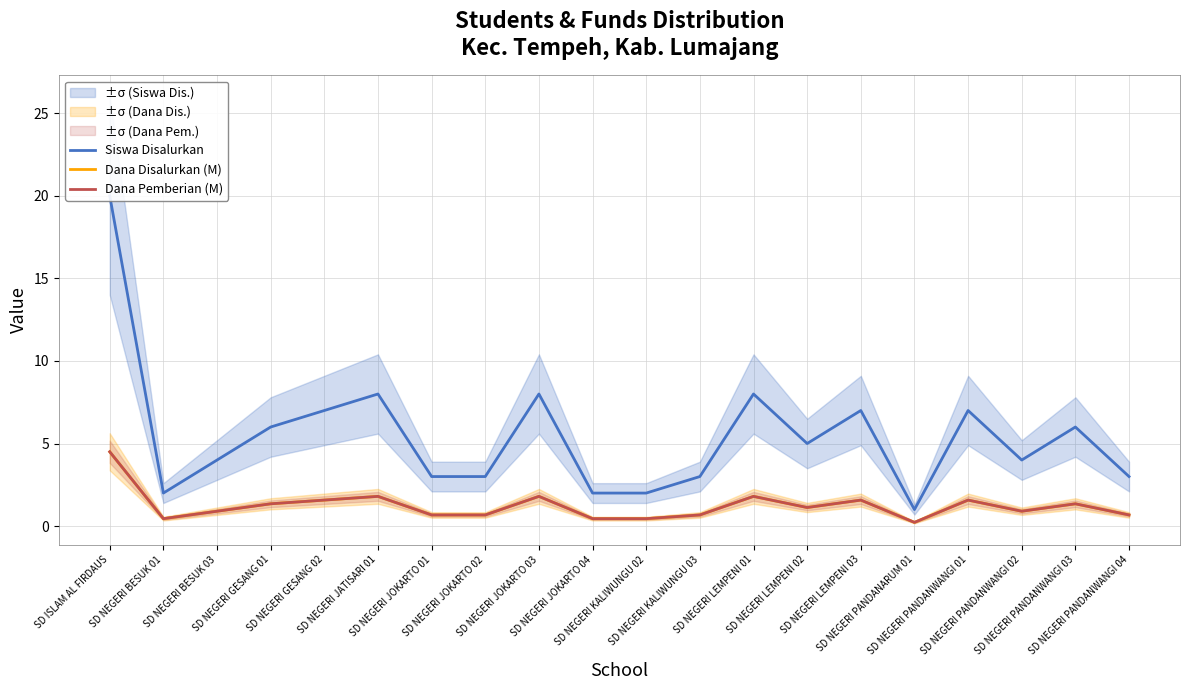

True or false: Dana Pemberian (M) and Dana Disalurkan (M) cross at least once.

False